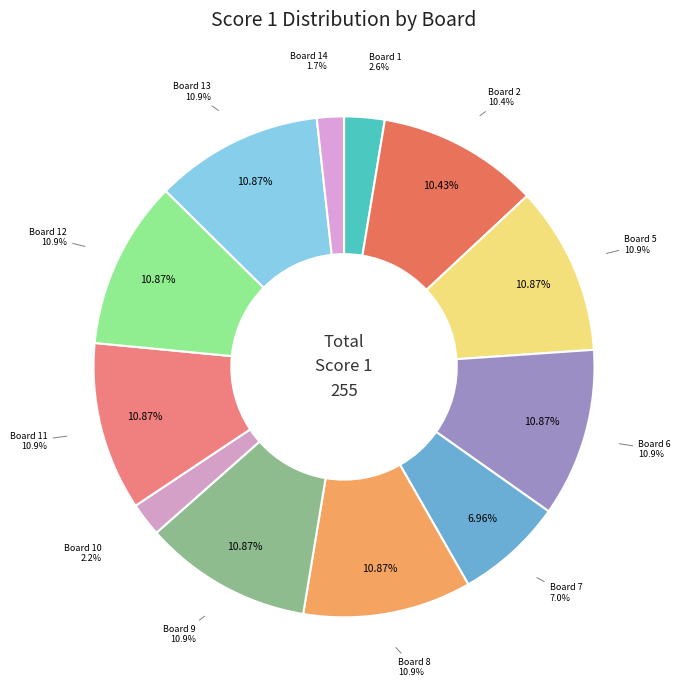

Count the number of slices in the pie.

12